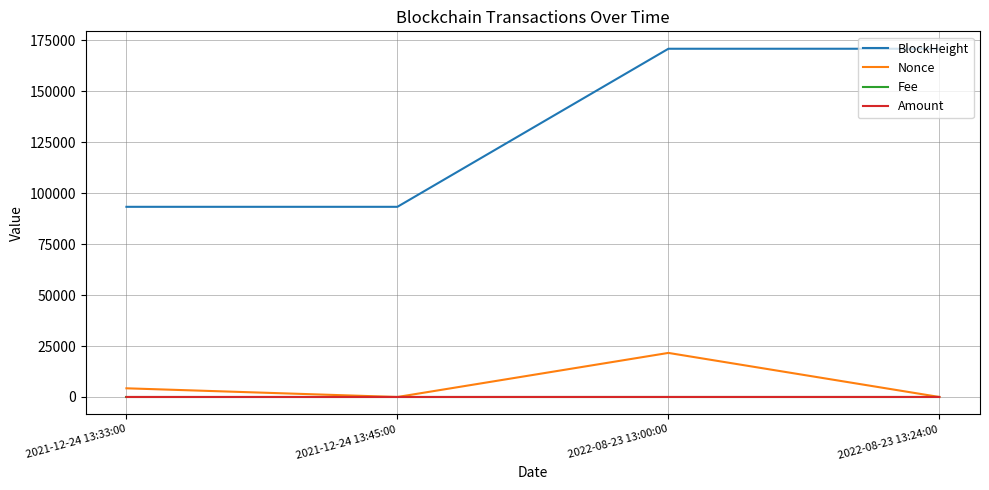

True or false: BlockHeight has a value of 274151.4 at 2022-08-23 13:24:00.

False